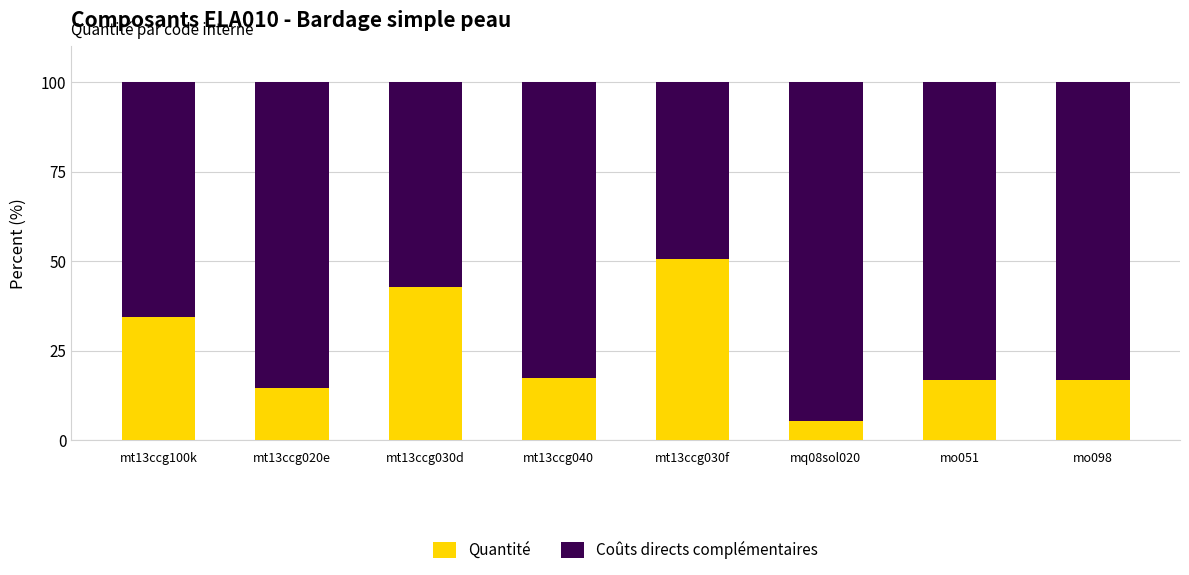

What is the difference between the Quantité values at mq08sol020 and mo098?

11.3